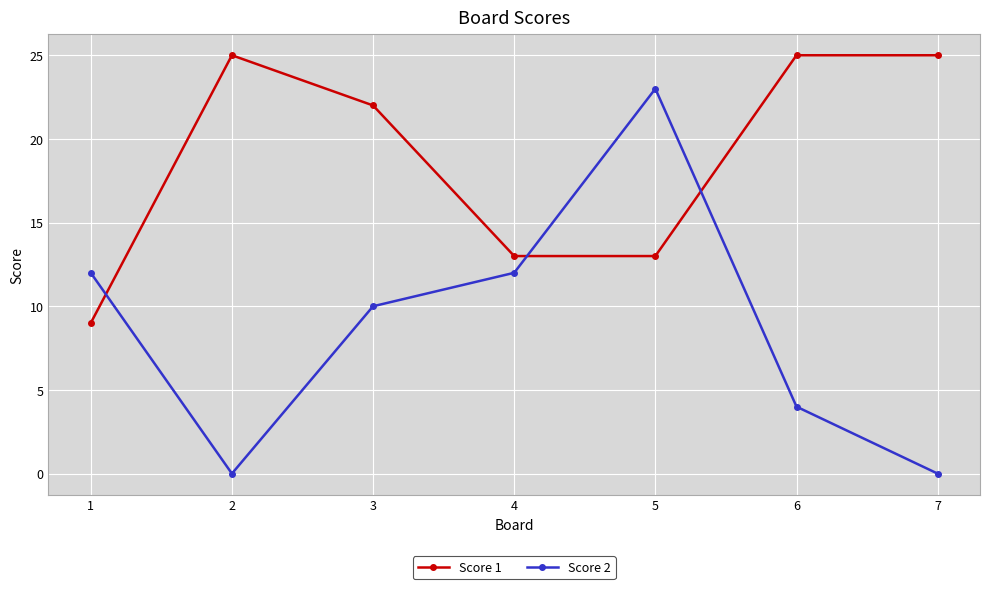

How many interior local valleys does the Score 2 series have?

1